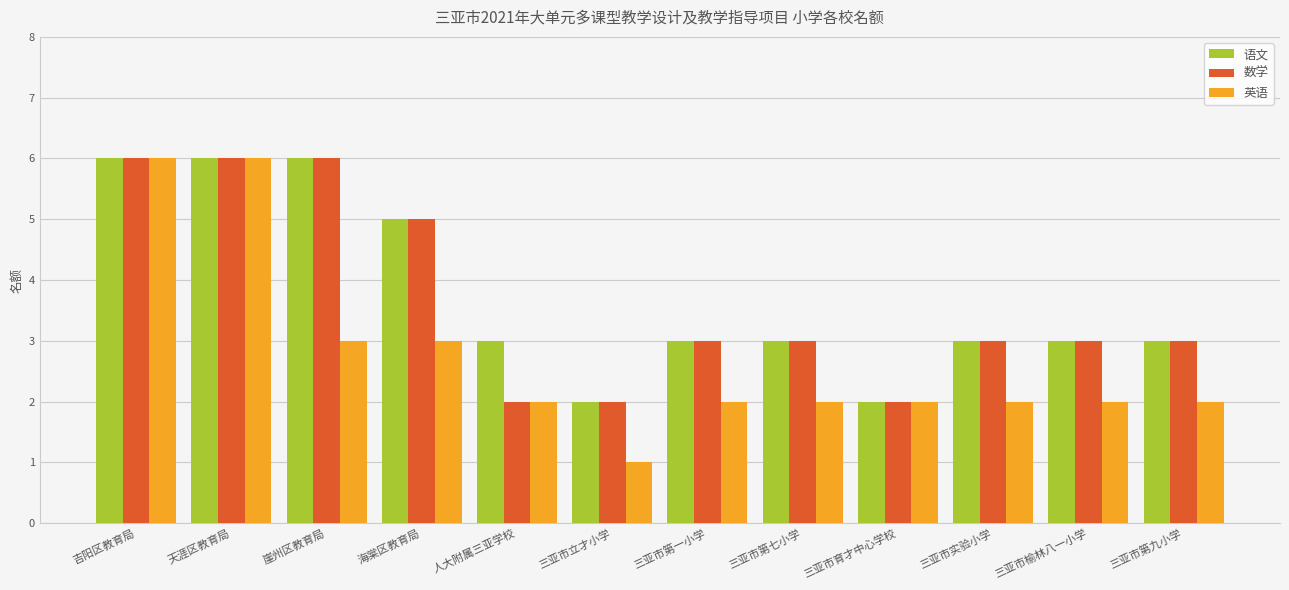

What is the difference between the maximum and second lowest values in the 语文 series?

4